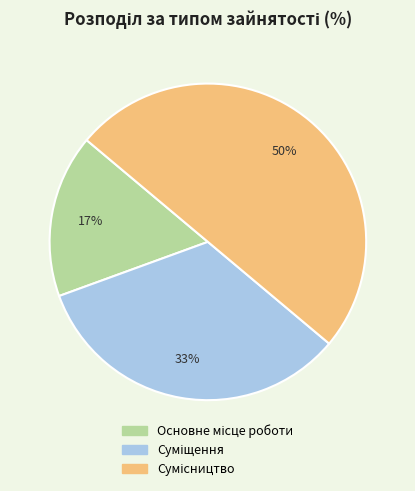

To the nearest percent, what is the average slice percentage?

33%